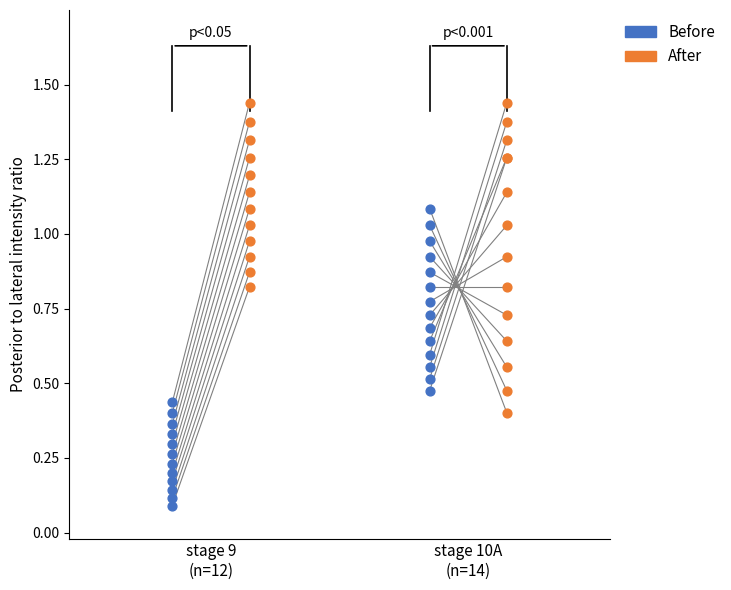

What are all the series names shown in the legend?

Before, After